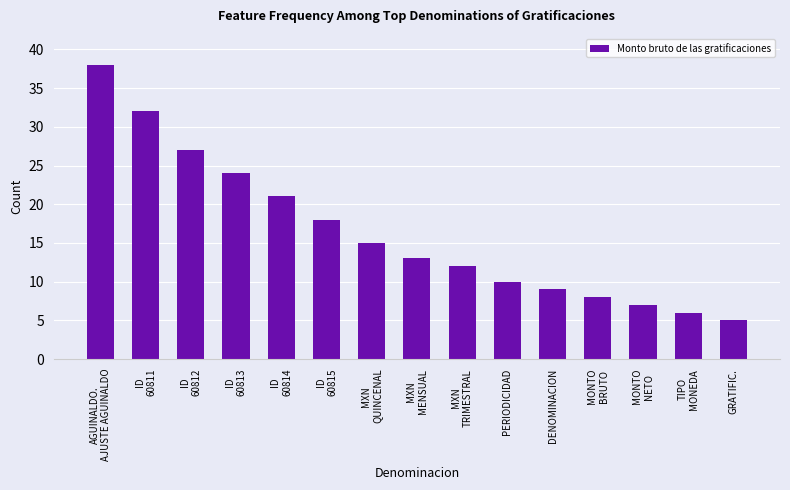

What value does the data have at ID
60814, to the nearest 5?

20